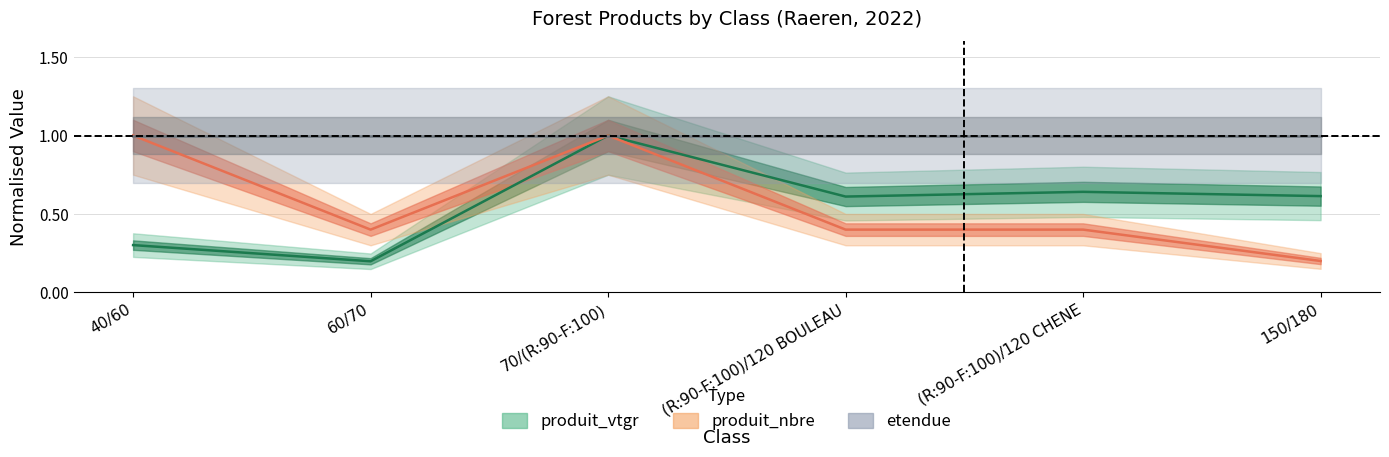

What is the minimum value for produit_nbre?

0.2